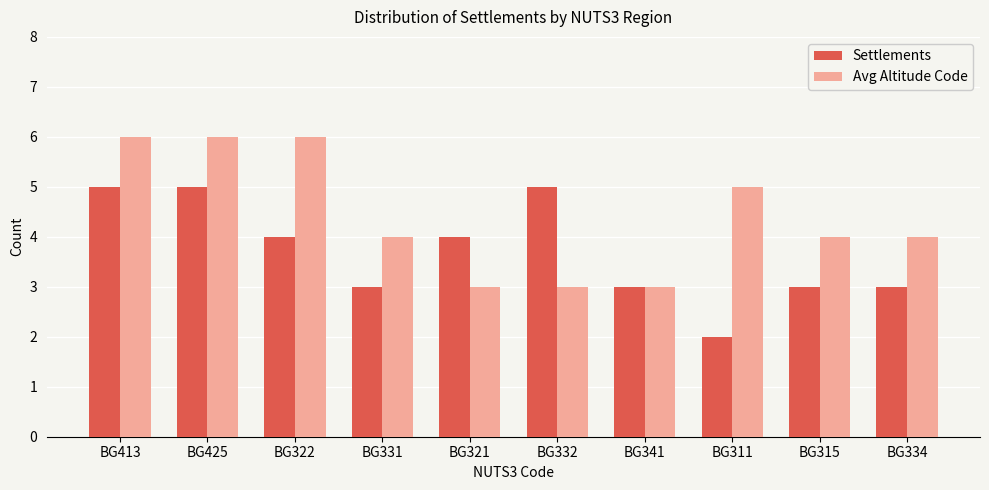

Reading left to right, extract all data points from this chart.

Settlements: BG413=5	BG425=5	BG322=4	BG331=3	BG321=4	BG332=5	BG341=3	BG311=2	BG315=3	BG334=3
Avg Altitude Code: BG413=6	BG425=6	BG322=6	BG331=4	BG321=3	BG332=3	BG341=3	BG311=5	BG315=4	BG334=4